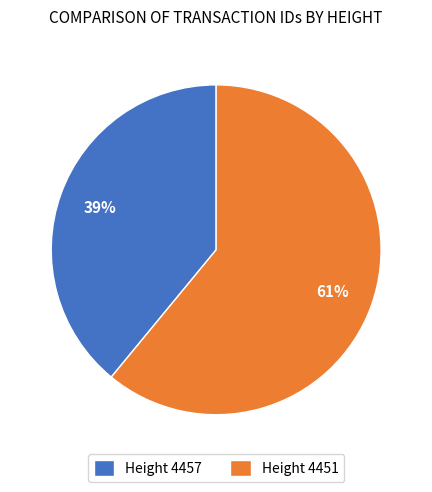

Is the sum of Height 4451 and Height 4457 greater than half?

Yes